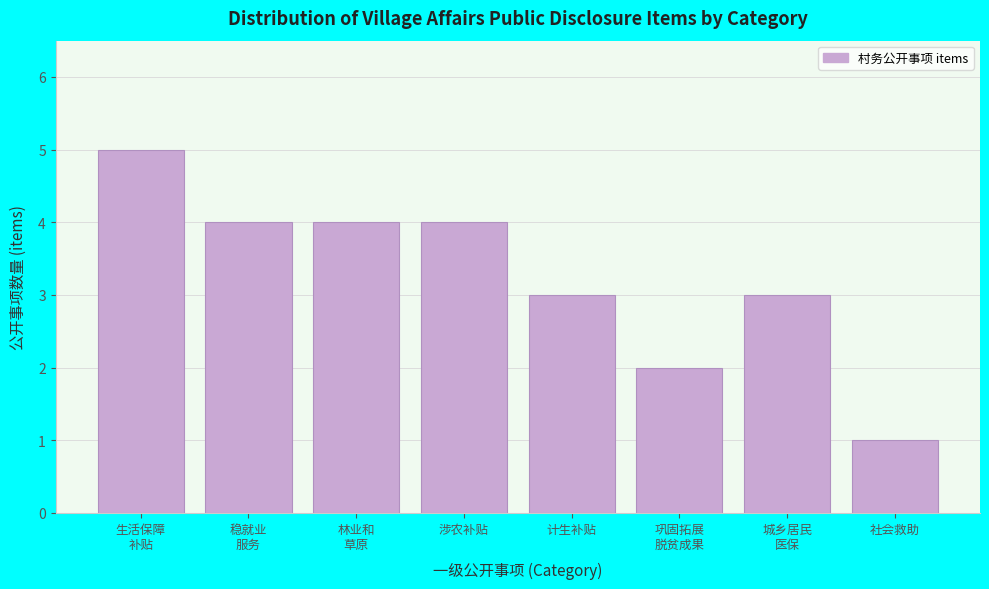

Reading left to right, what are all the values shown in this chart?

5	4	4	4	3	2	3	1